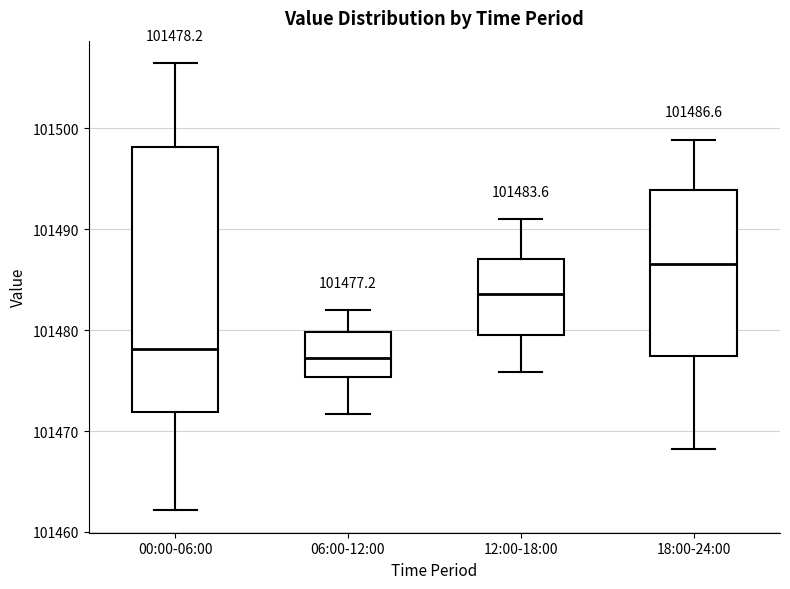

Which box has the highest median line?

18:00-24:00